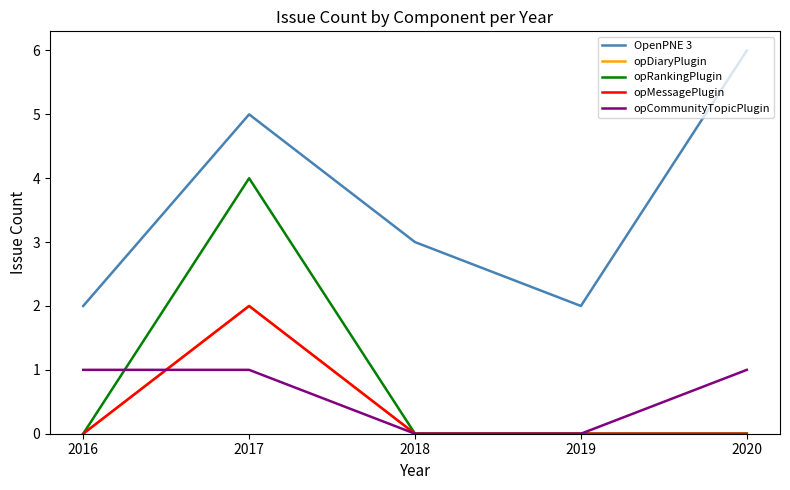

Is the value of opRankingPlugin at 2020 greater than the value of opMessagePlugin at 2017?

No